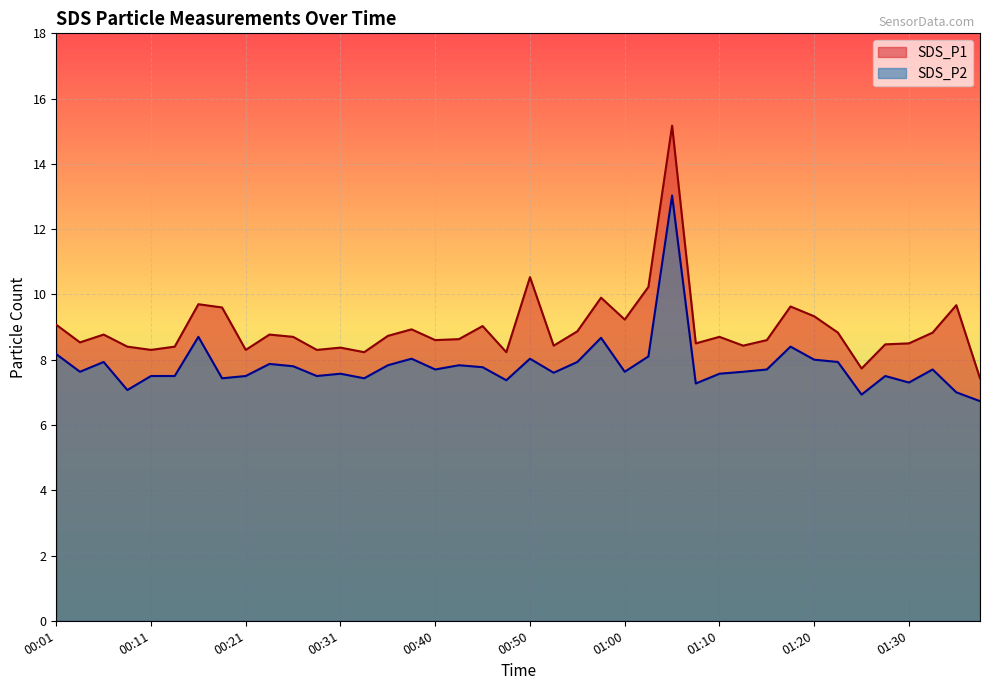

At how many categories does at least one series exceed 14?

1